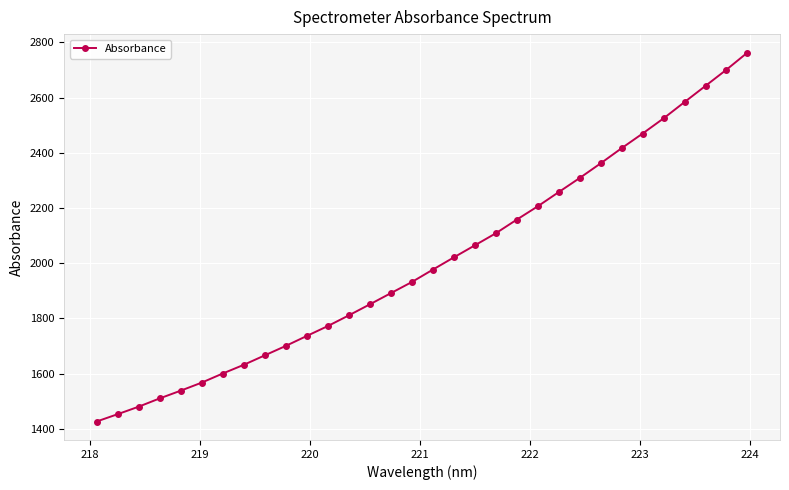

What is the smallest value displayed?

1426.4